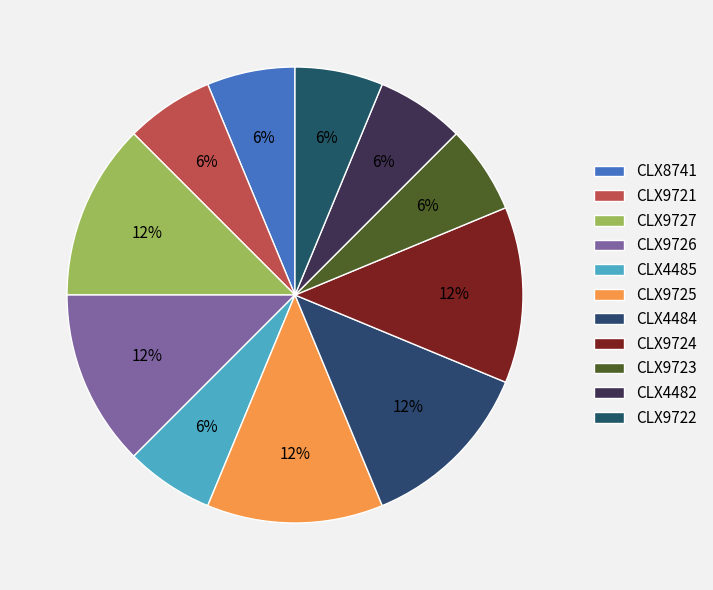

How many segments does this pie chart have?

11